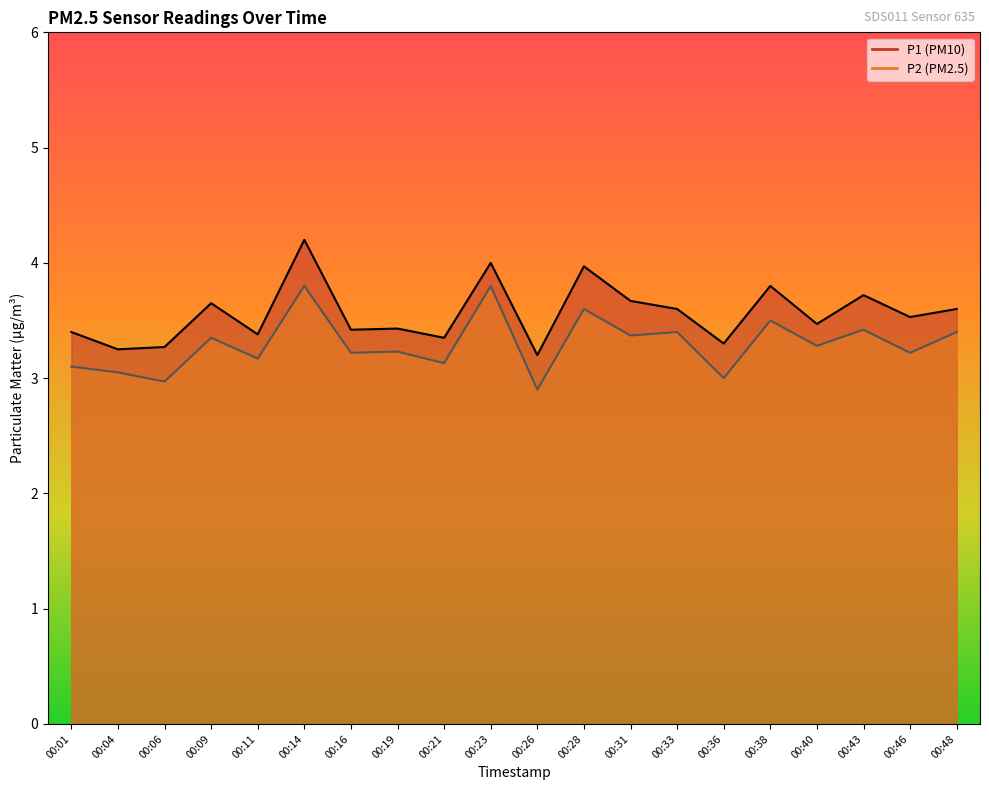

What are all the series names shown in the legend?

P1, P2